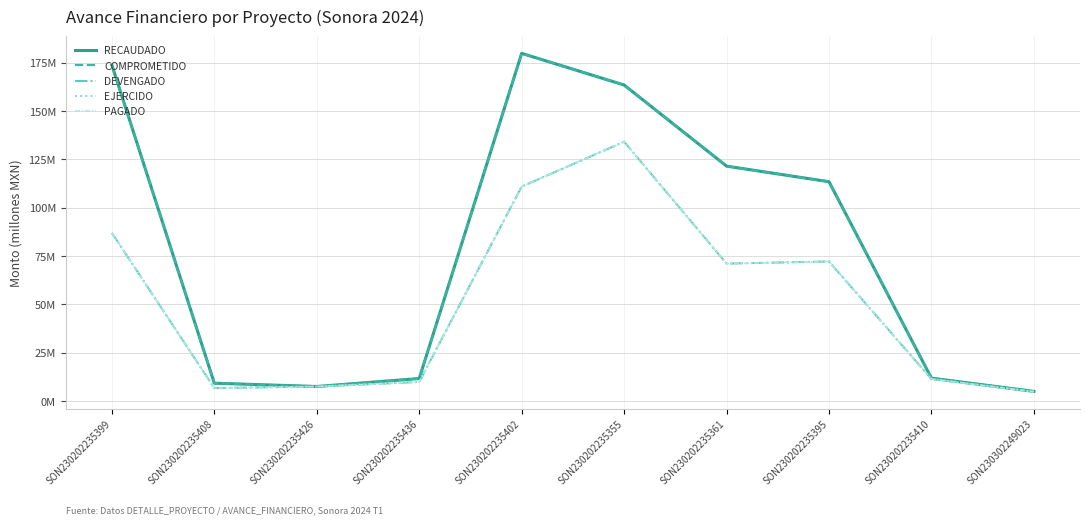

What is the difference between the DEVENGADO values at SON230202235408 and SON230202235426?

0.8